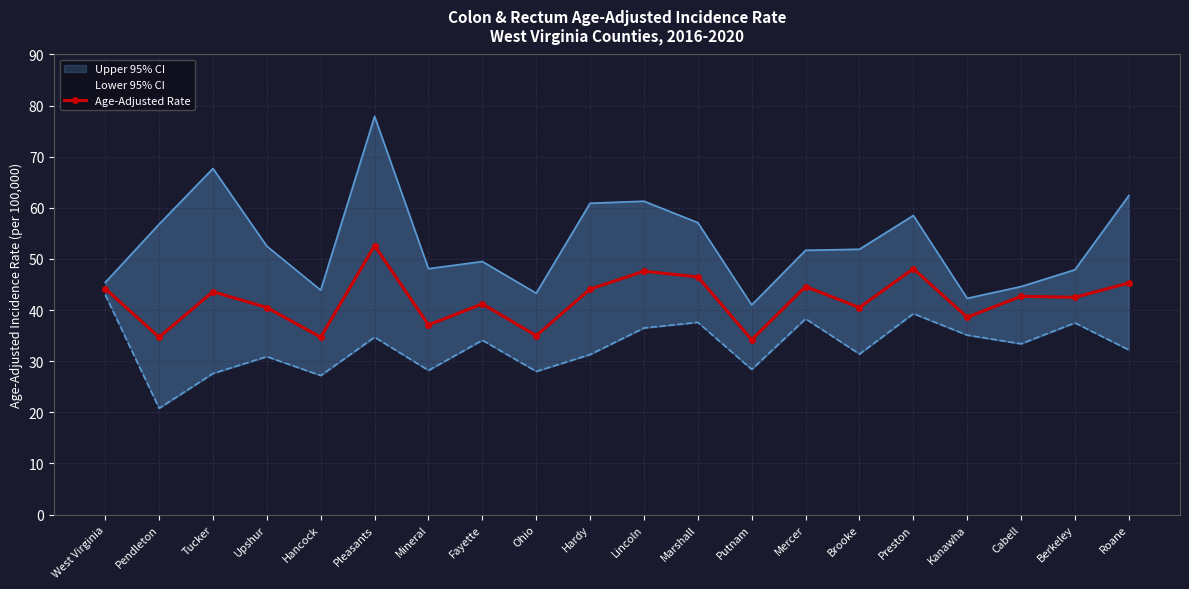

At which category does the chart reach its minimum across all series?

Putnam